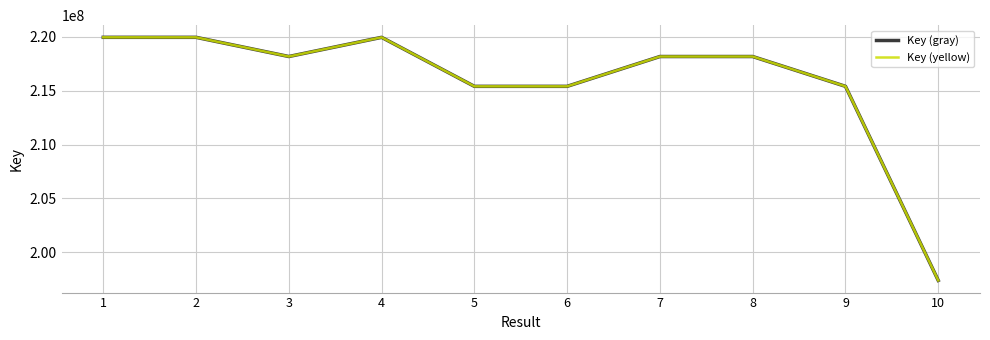

Does the chart have visible grid lines?

Yes